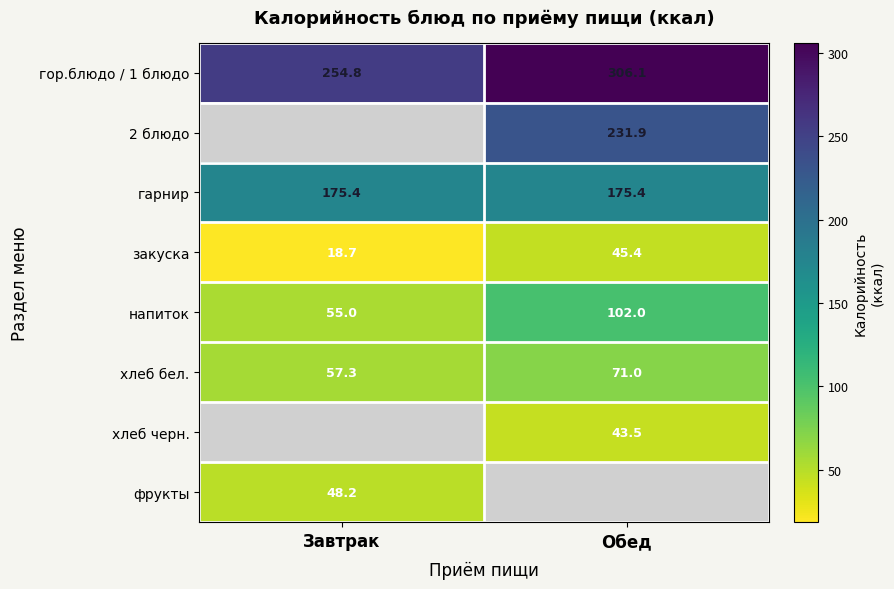

What is the smallest value displayed?

18.7